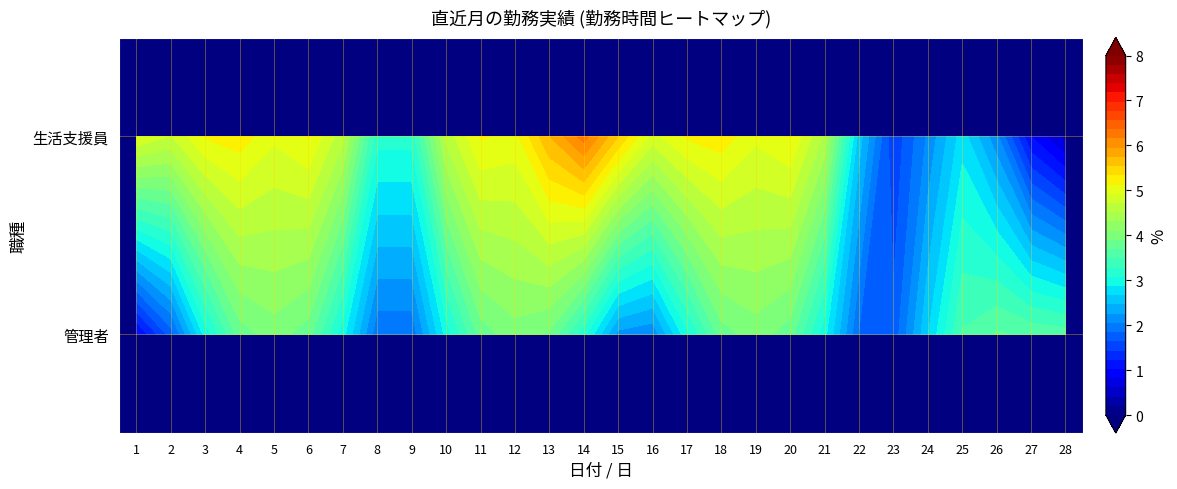

At which category does the chart reach its minimum across all series?

1